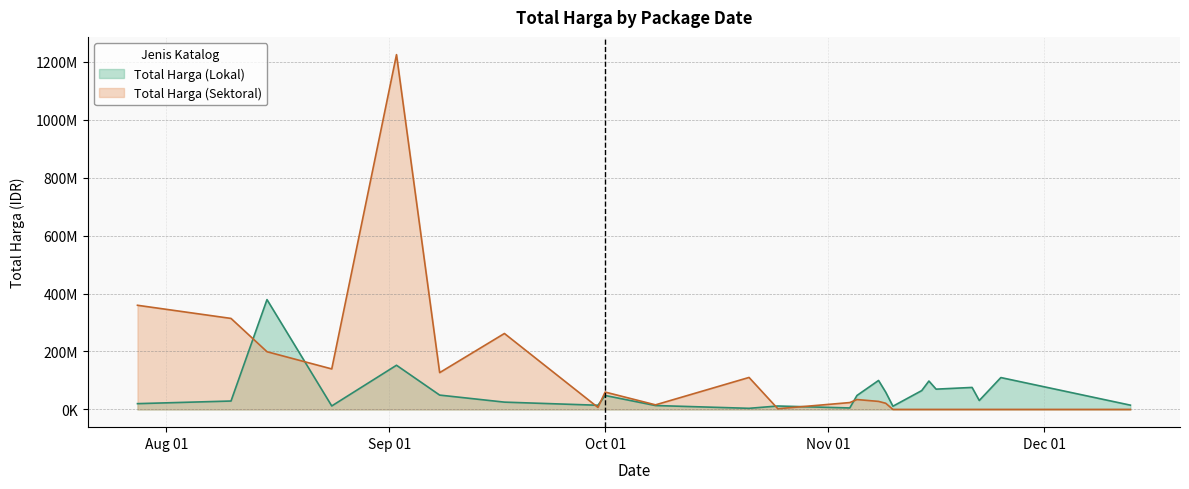

Which has a higher value, 2022-07-28 or 2022-09-17?

2022-09-17